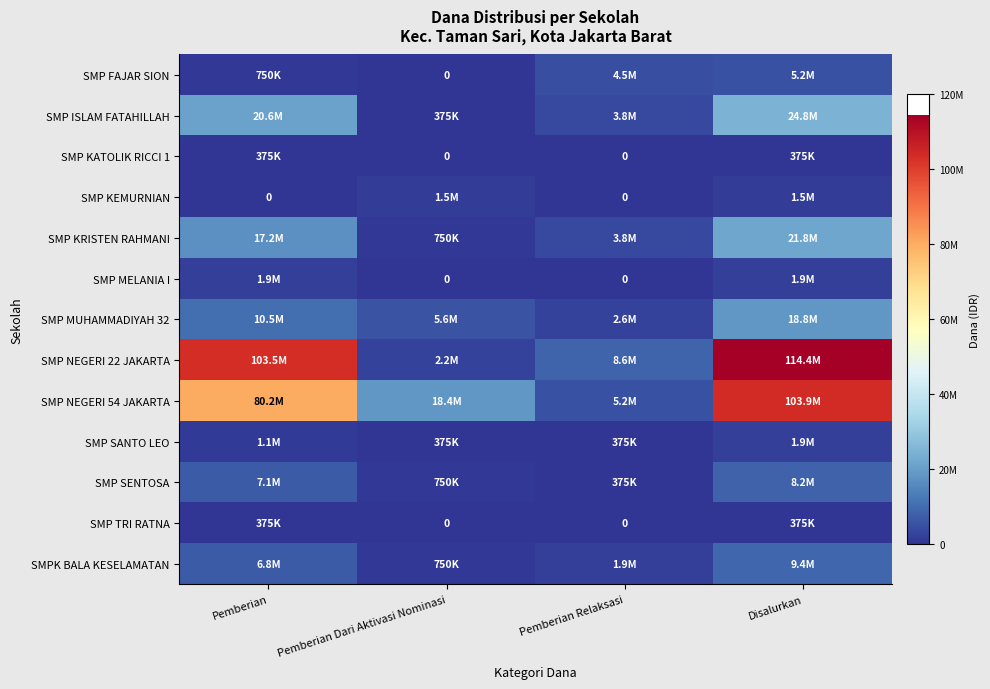

At which category is the sum across all series the highest?

Disalurkan